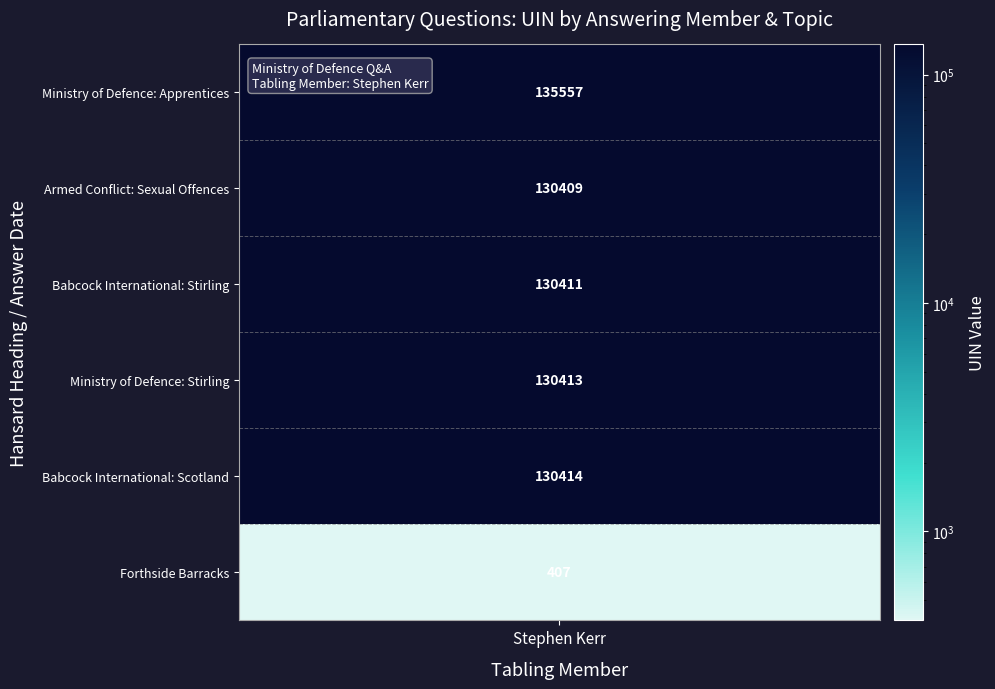

True or false: the data shows 93 at 5.

False